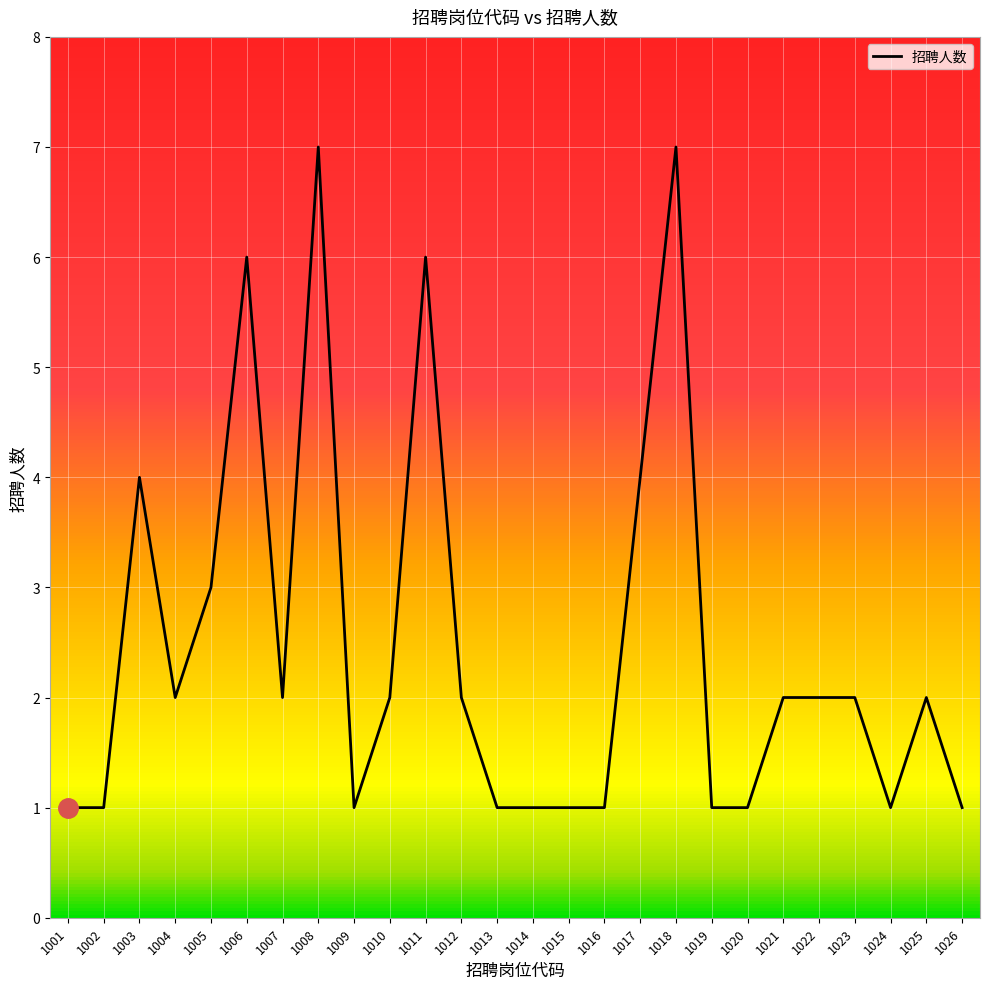

How many lines are shown in the chart?

1